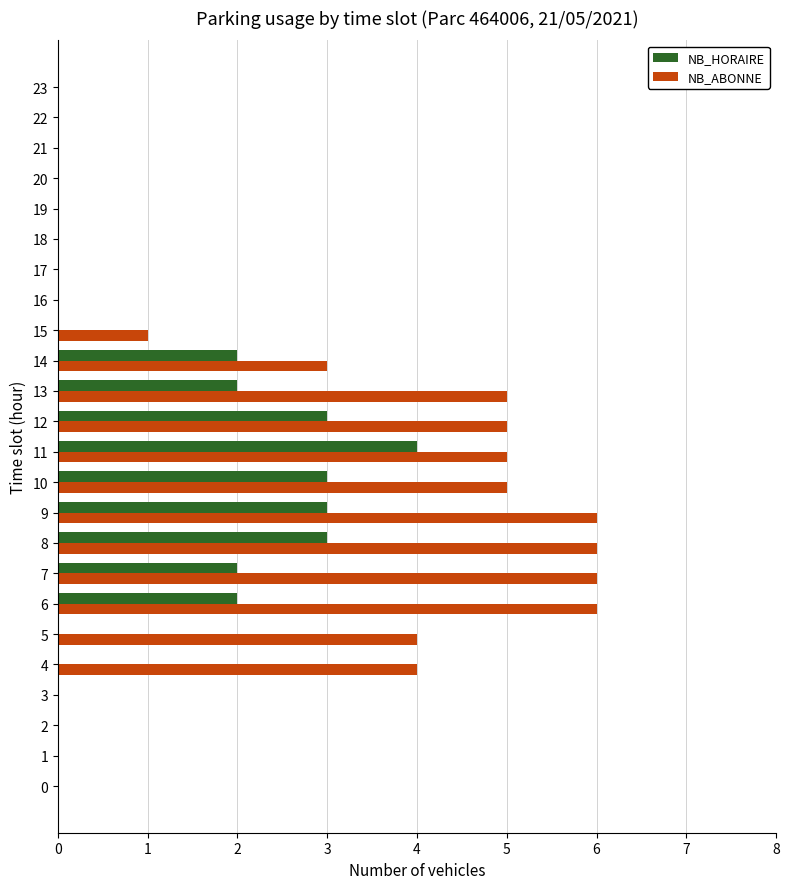

How many NB_ABONNE values are between 0 and 5?

20